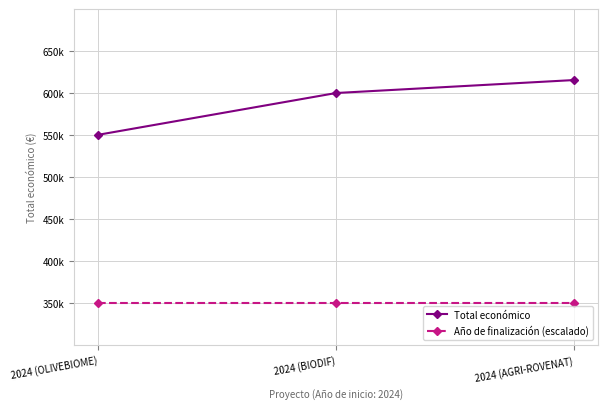

Which series has the largest total across all categories?

Total económico